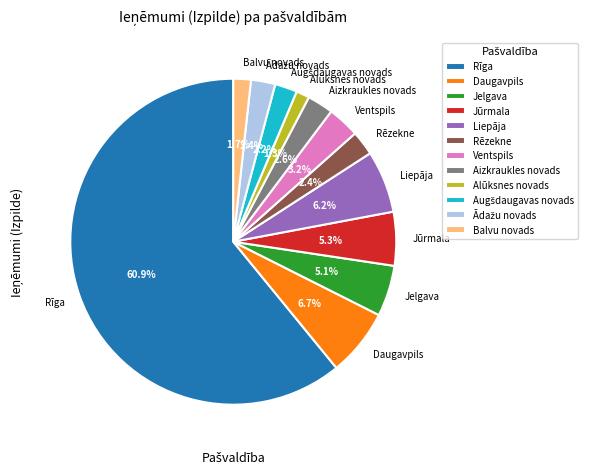

Is there any slice that represents more than half of the pie?

Yes